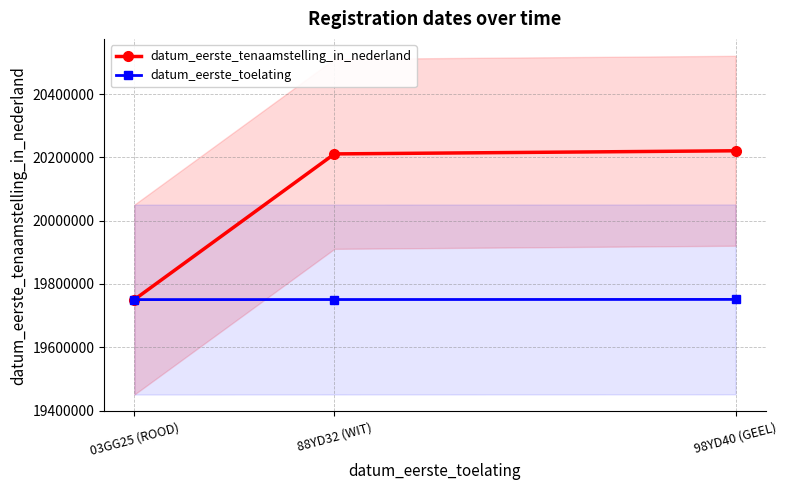

Which has a higher value, 98YD40 (GEEL) or 03GG25 (ROOD)?

98YD40 (GEEL)